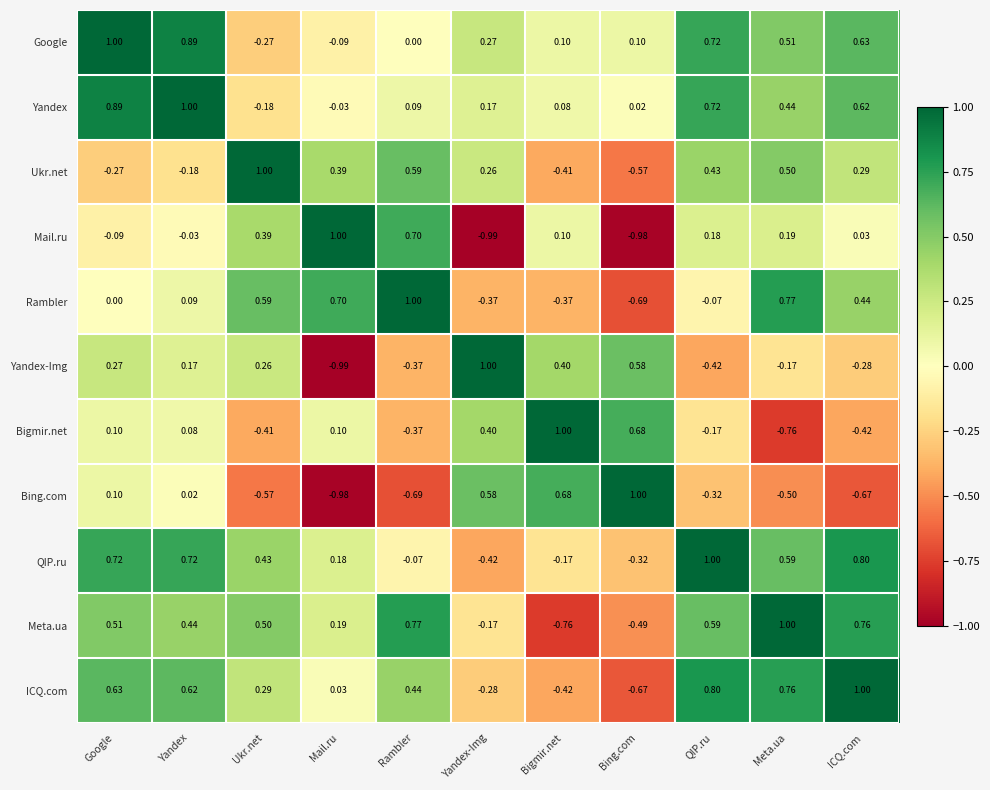

At which label is Mail.ru closest to 0?

Yandex